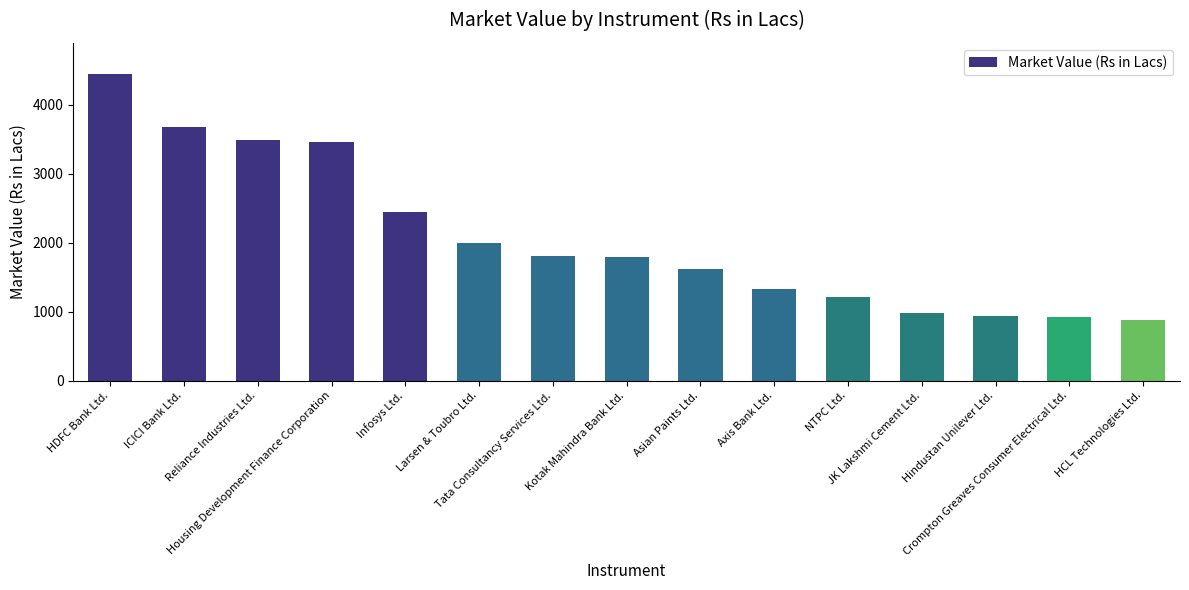

Count the number of data series in this chart.

1